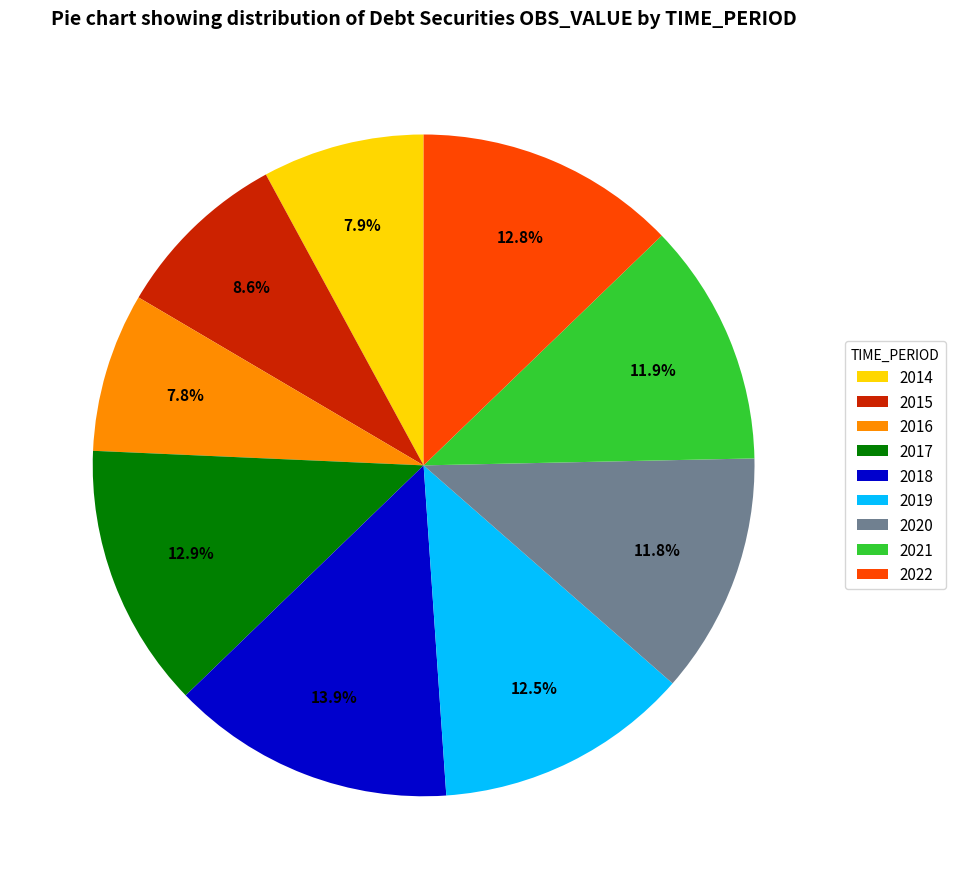

Count the number of slices in the pie.

9